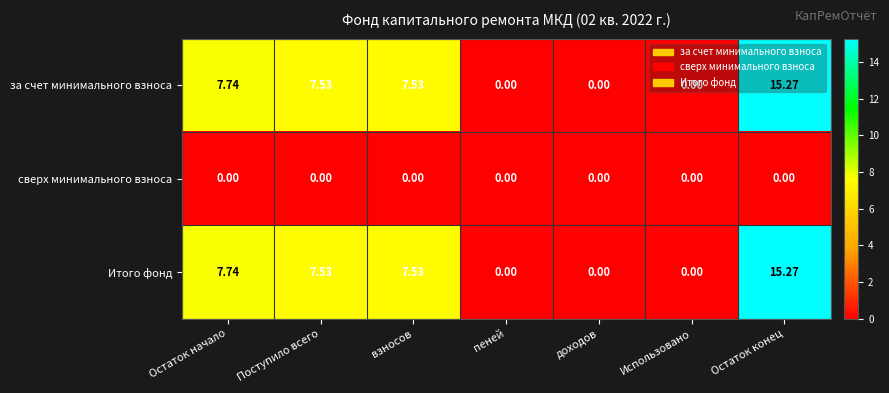

At which label does за счет минимального взноса first exceed 7?

Остаток начало